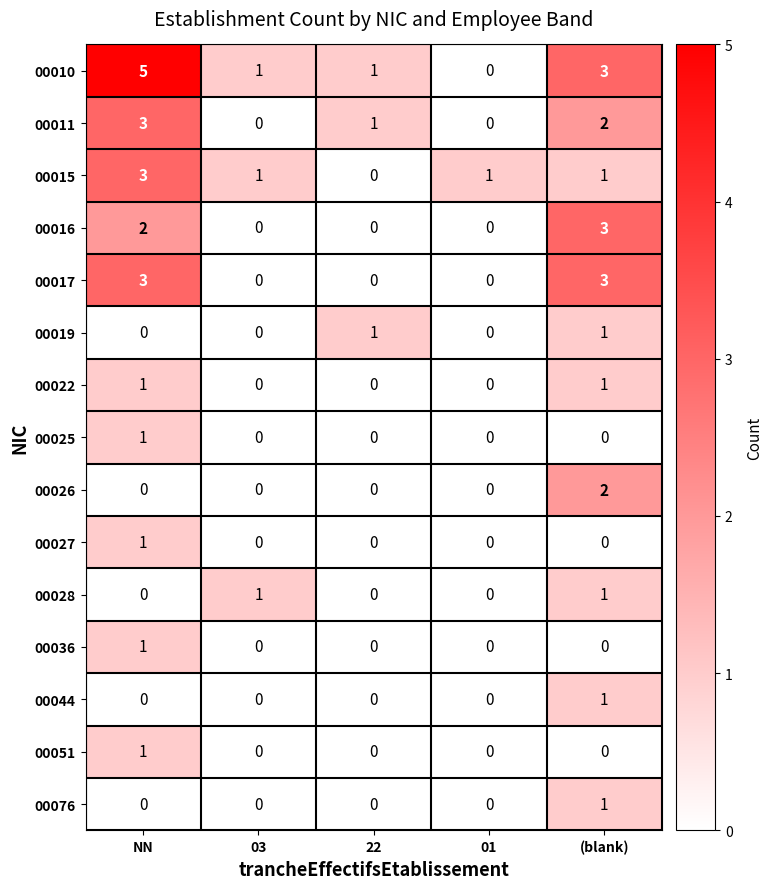

At which label does 00026 reach its peak?

(blank)